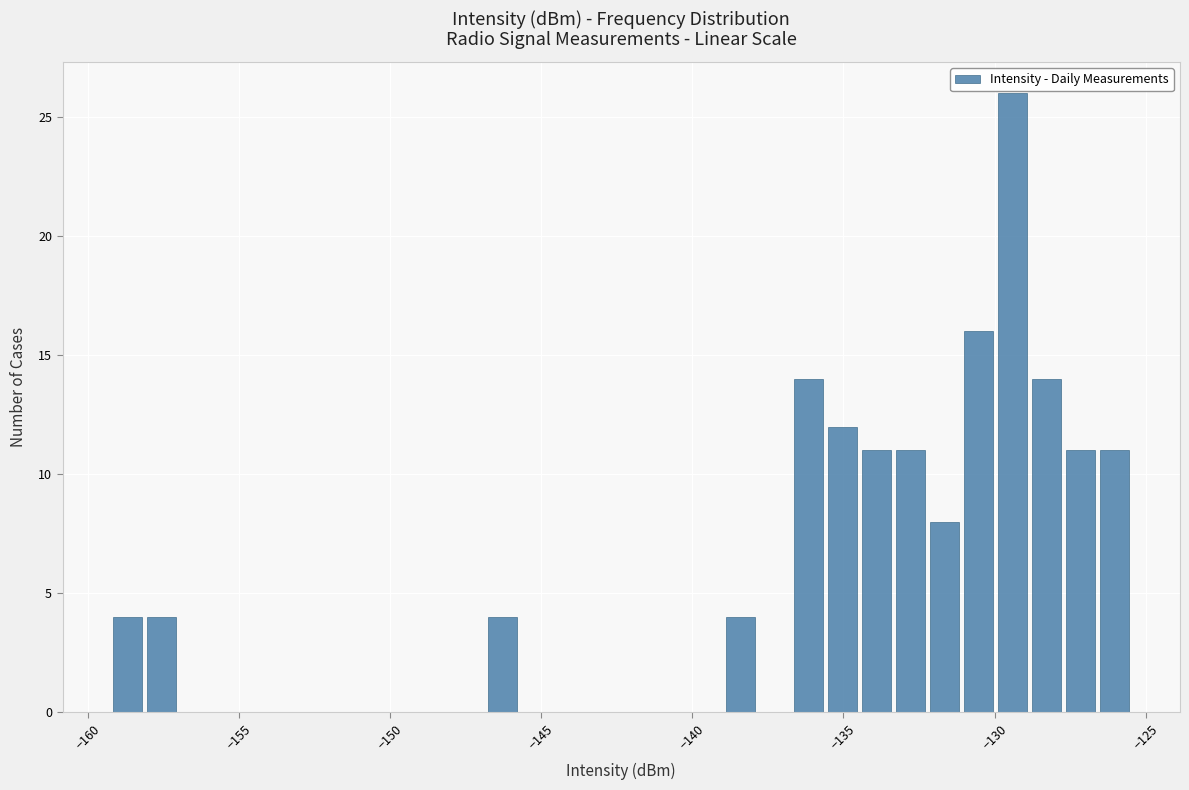

Around what value on the x-axis is the tallest bar? Give the approximate position of its centre, as read against the axis.

-129.5